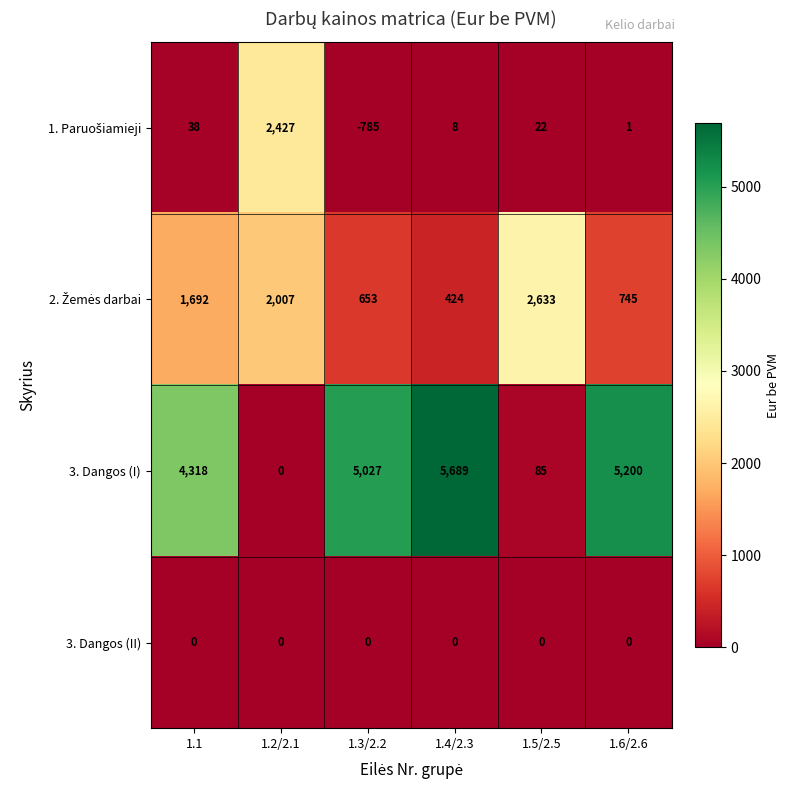

Between 1.3/2.2 and 1.5/2.5, which series saw the biggest shift?

3. Dangos (I)